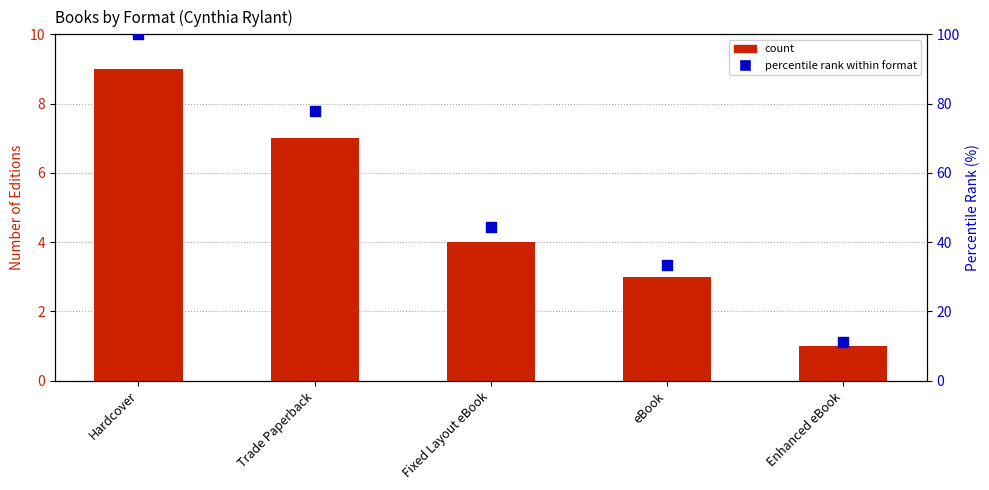

Is the value of percentile rank within format at Trade Paperback greater than the value of count at eBook?

Yes